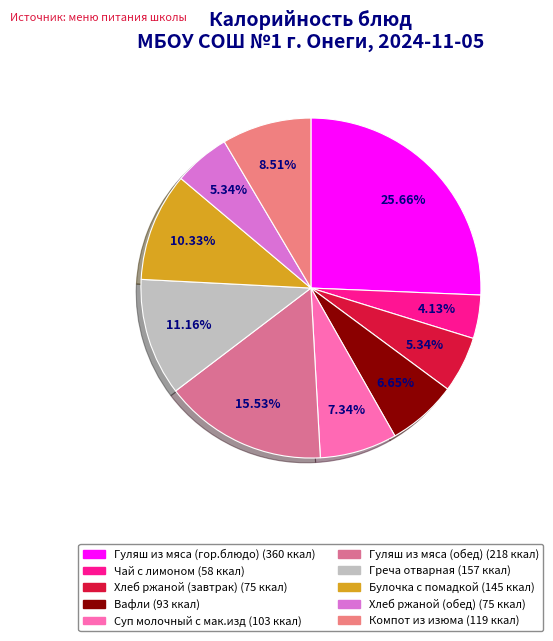

Rank the categories by value from highest to lowest.

Гуляш из мяса (гор.блюдо), Гуляш из мяса (обед), Греча отварная, Булочка с помадкой, Компот из изюма, Суп молочный с мак.изд, Вафли, Хлеб ржаной (завтрак), Хлеб ржаной (обед), Чай с лимоном